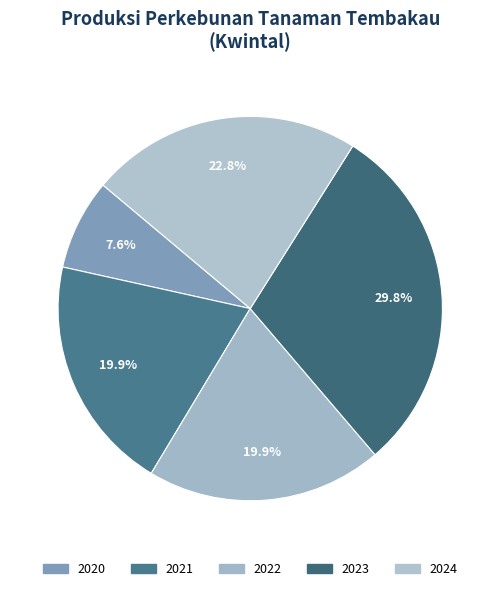

How many slices are in this pie chart?

5